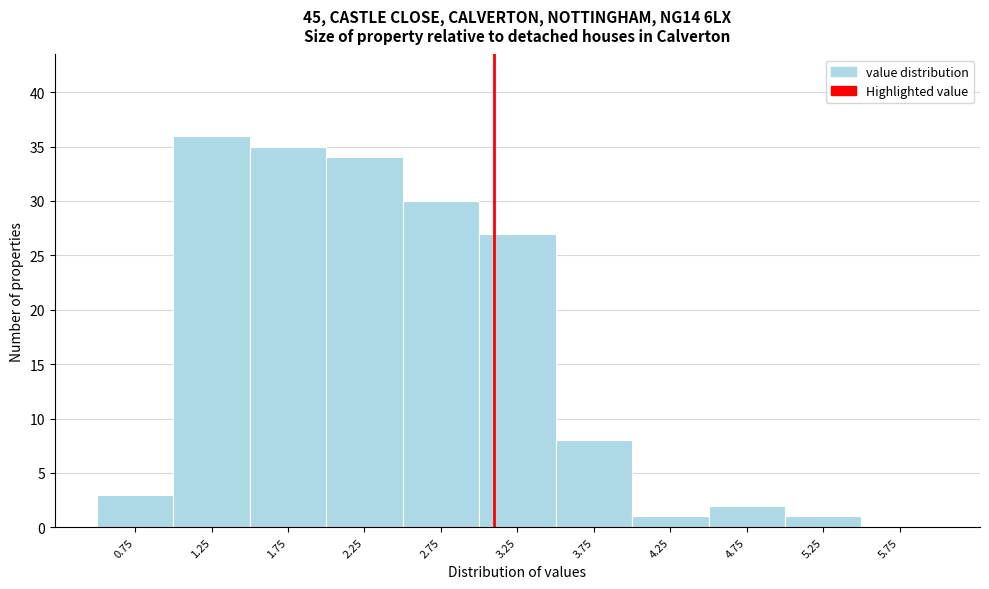

Reading left to right, list all the values displayed in this chart.

0.75=3	1.25=36	1.75=35	2.25=34	2.75=30	3.25=27	3.75=8	4.25=1	4.75=2	5.25=1	5.75=0